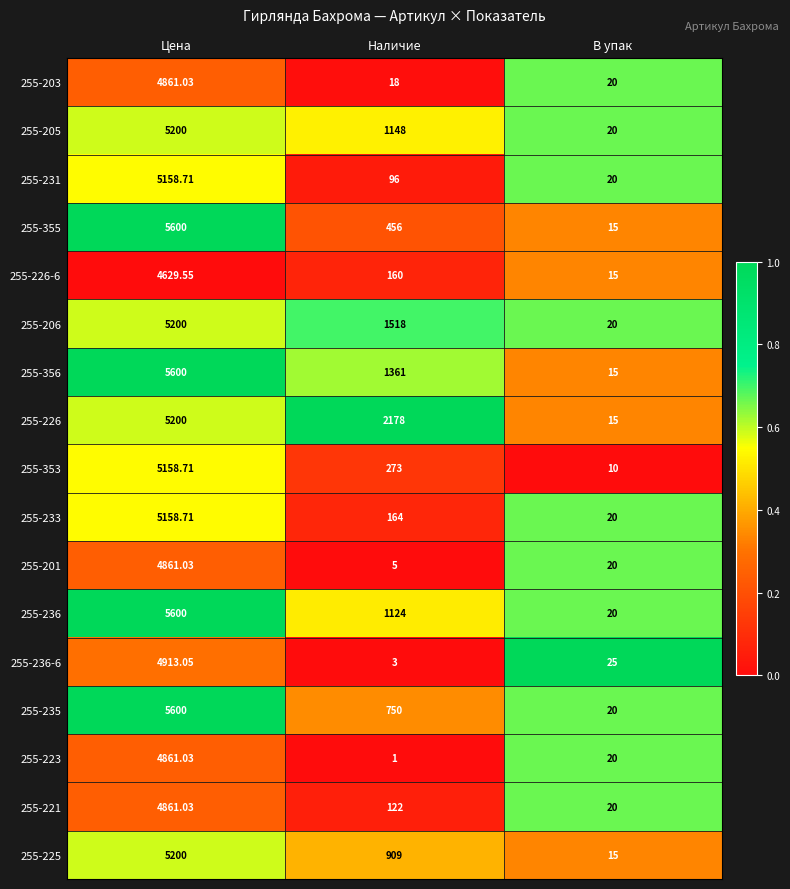

At which label is 255-231 closest to 2589?

Наличие